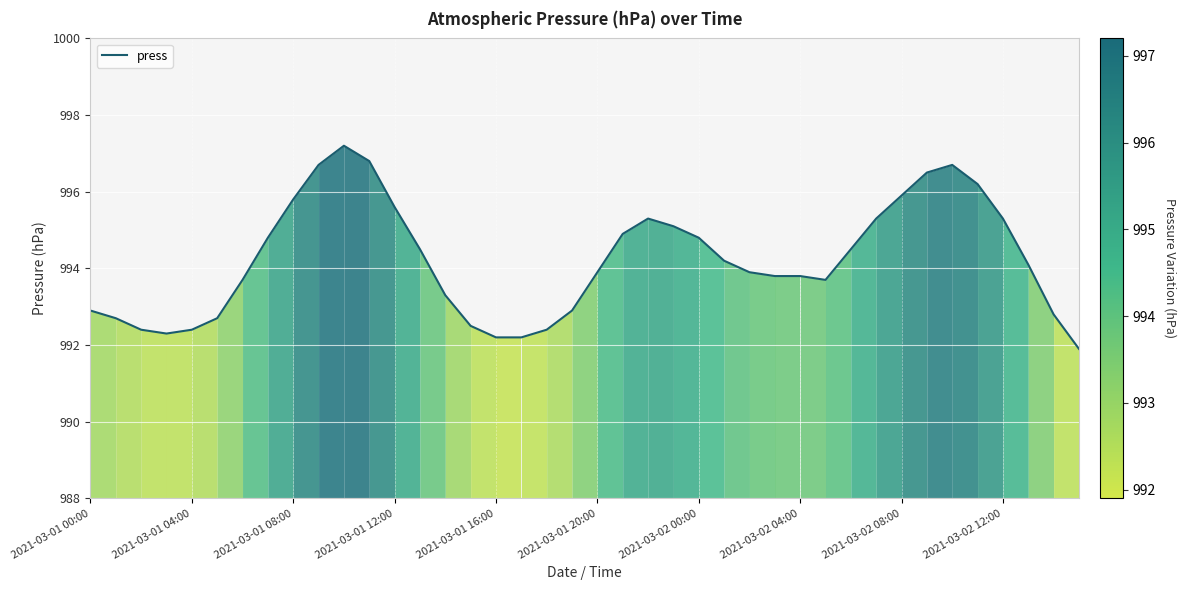

What is the smallest value displayed?

991.9